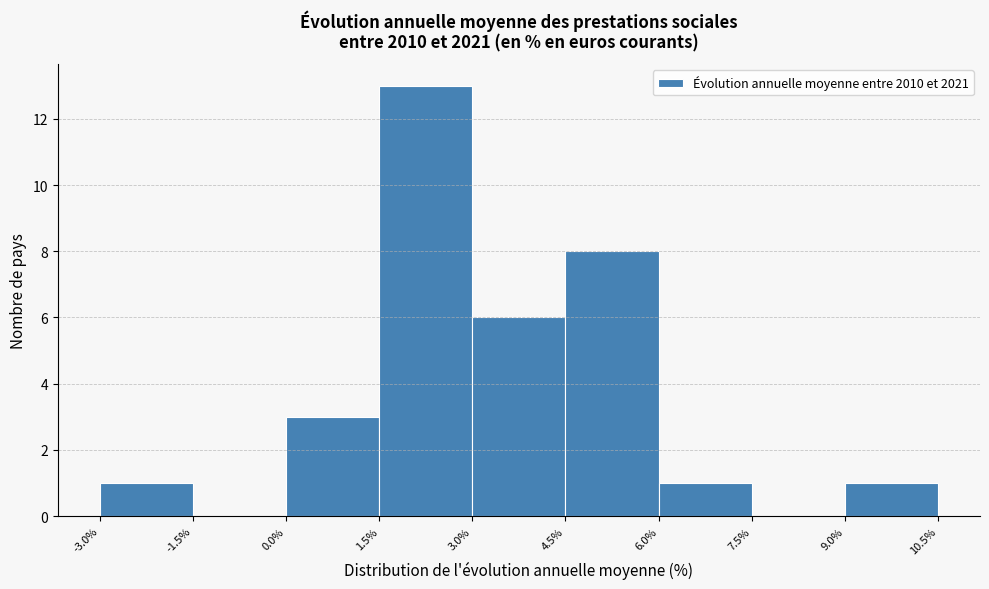

Reading left to right, transcribe this chart: for each bar, give the range it covers on the x-axis and its height. The values are not printed on the chart, so give them approximately, as read against the axis.

-3.0% to -1.5%: 1
-1.5% to 0.0%: 0
0.0% to 1.5%: 3
1.5% to 3.0%: 13
3.0% to 4.5%: 6
4.5% to 6.0%: 8
6.0% to 7.5%: 1
7.5% to 9.0%: 0
9.0% to 10.5%: 1